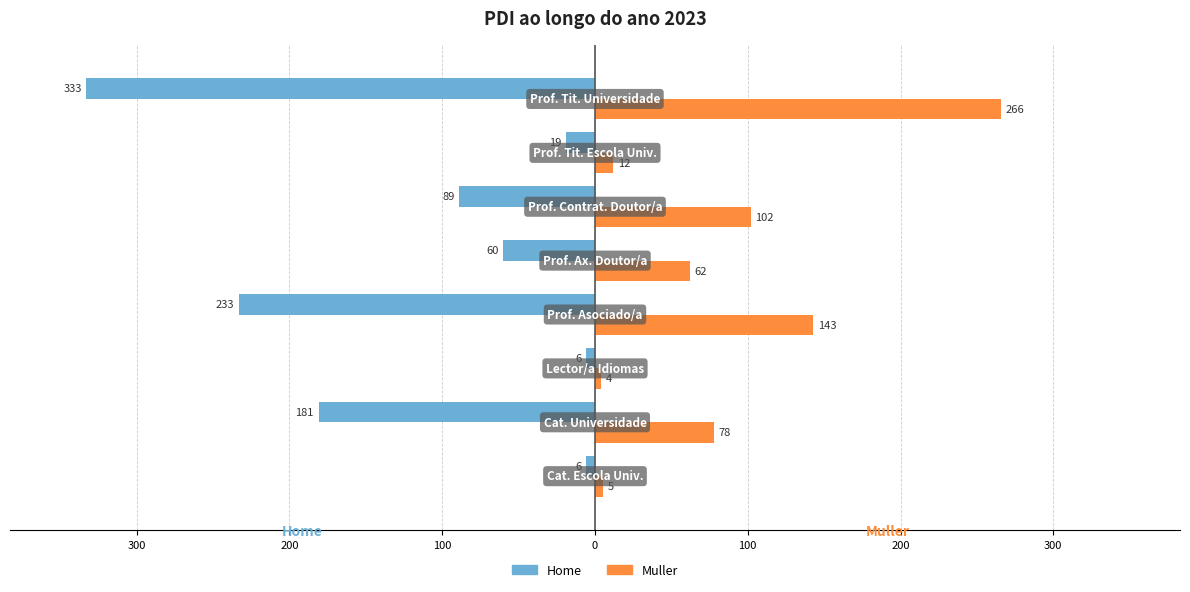

Reading left to right, list all the values displayed in this chart.

Home: -6	-181	-6	-233	-60	-89	-19	-333
Muller: 5	78	4	143	62	102	12	266